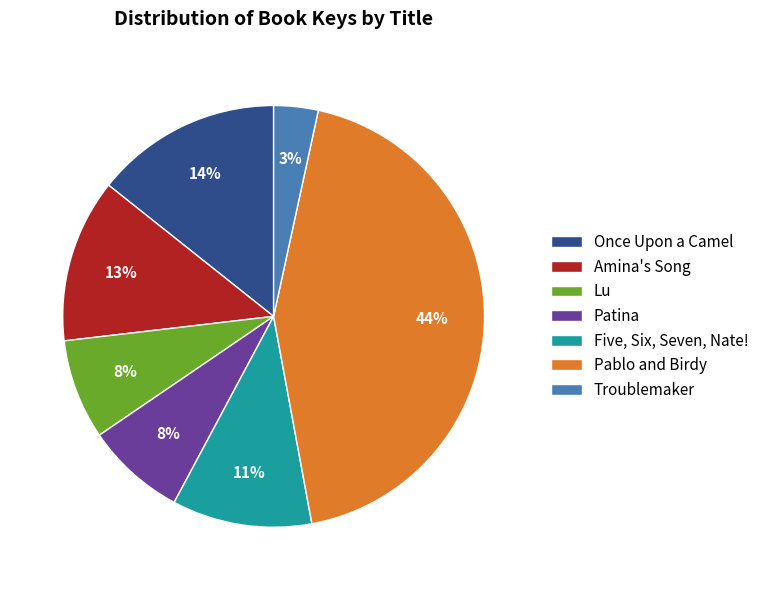

Do Lu and Once Upon a Camel together represent more than half of the pie?

No